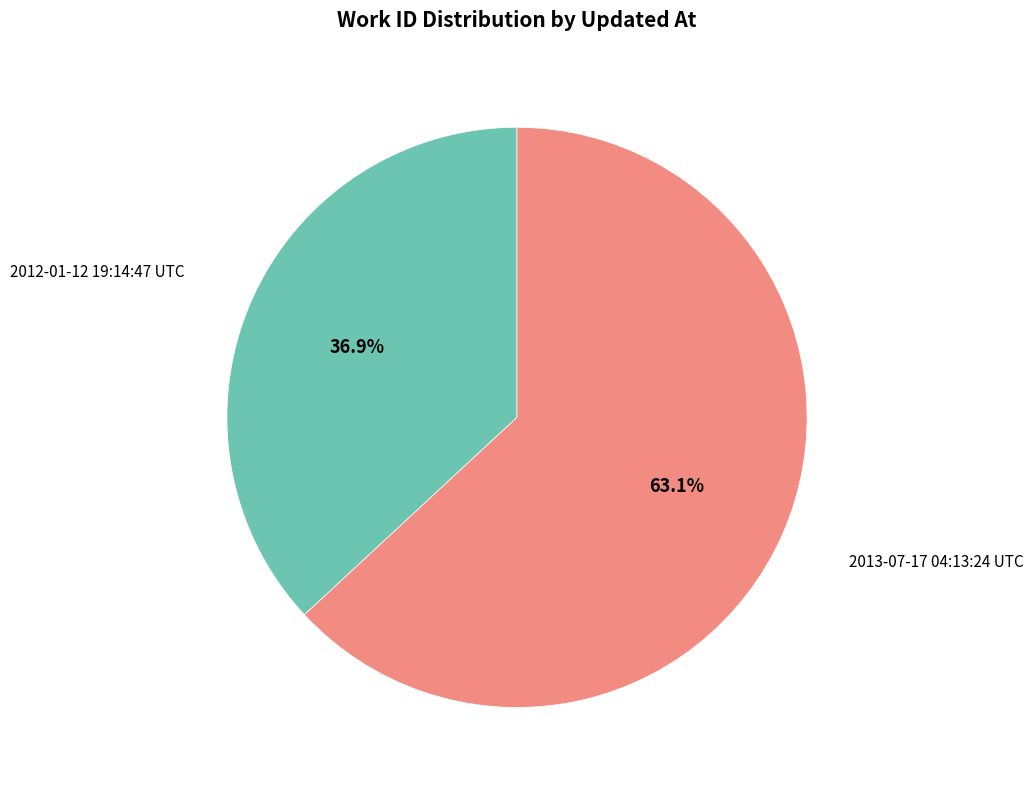

How many segments does this pie chart have?

2